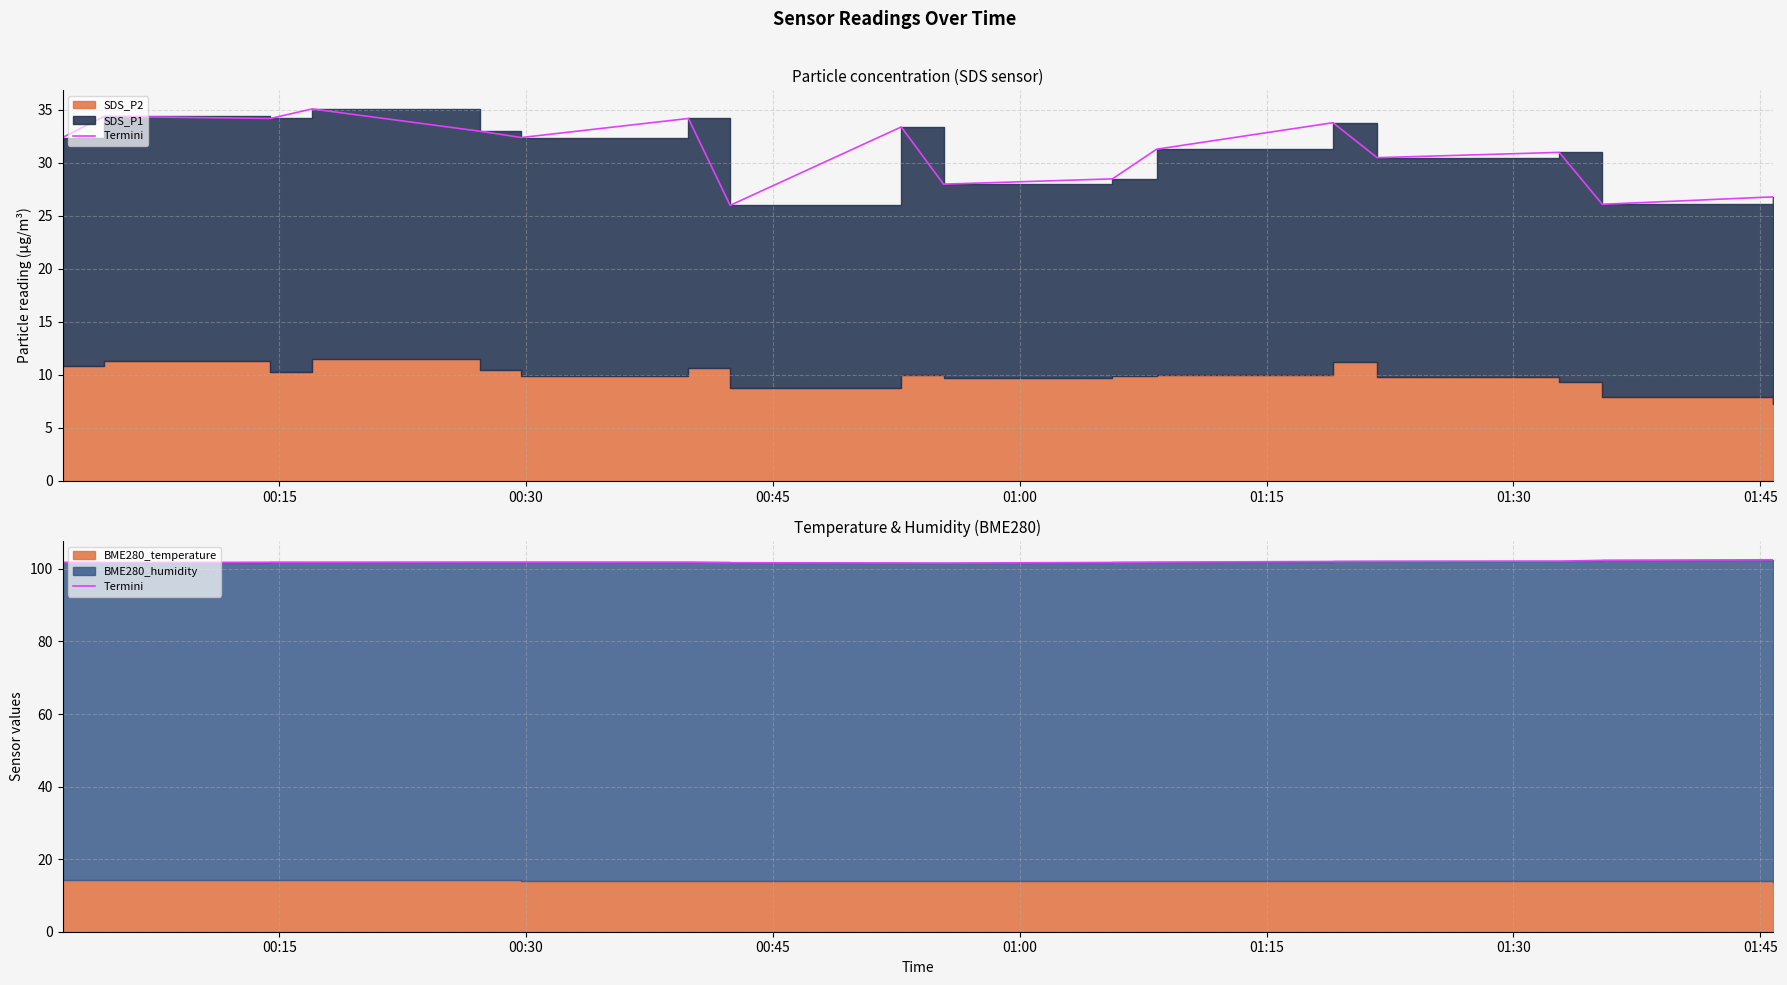

What is the value of the 4th point from the left?

101.8